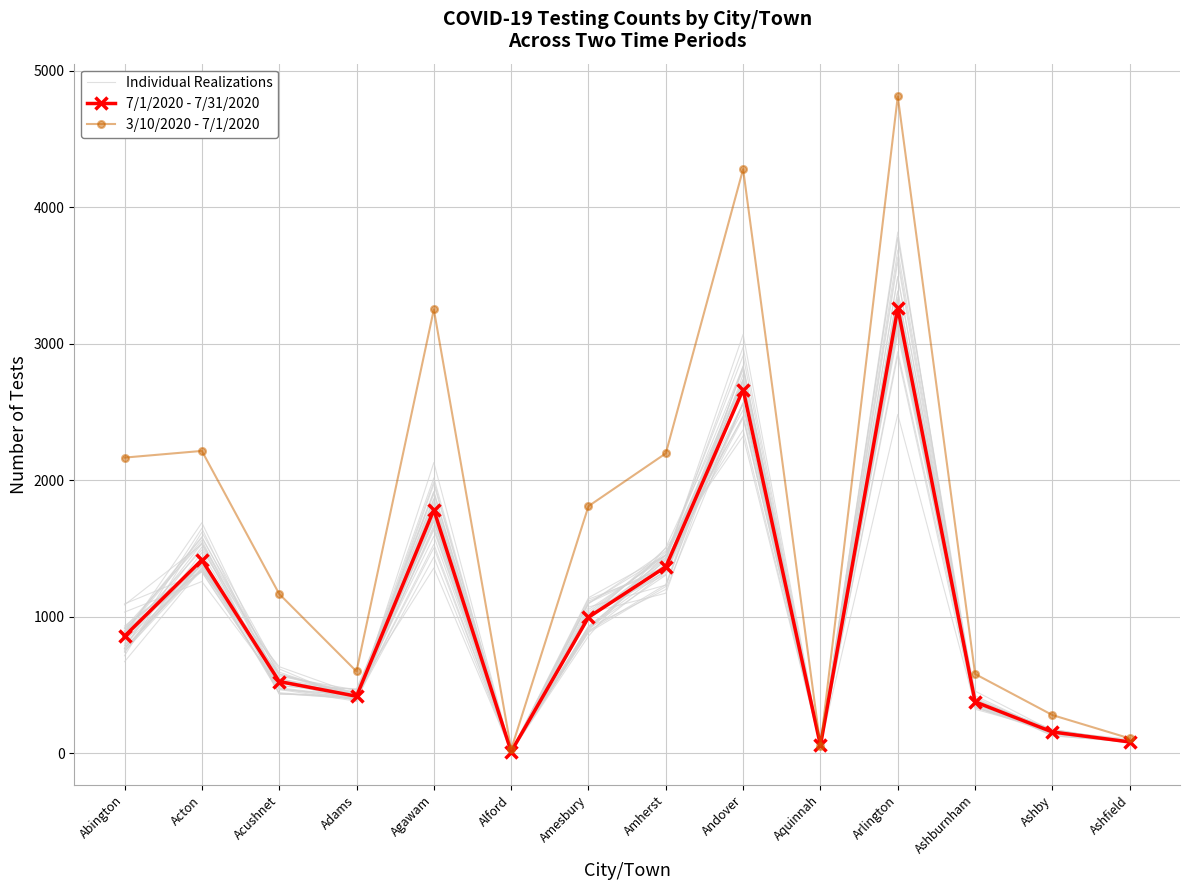

Which label corresponds to the largest value in the chart?

Arlington